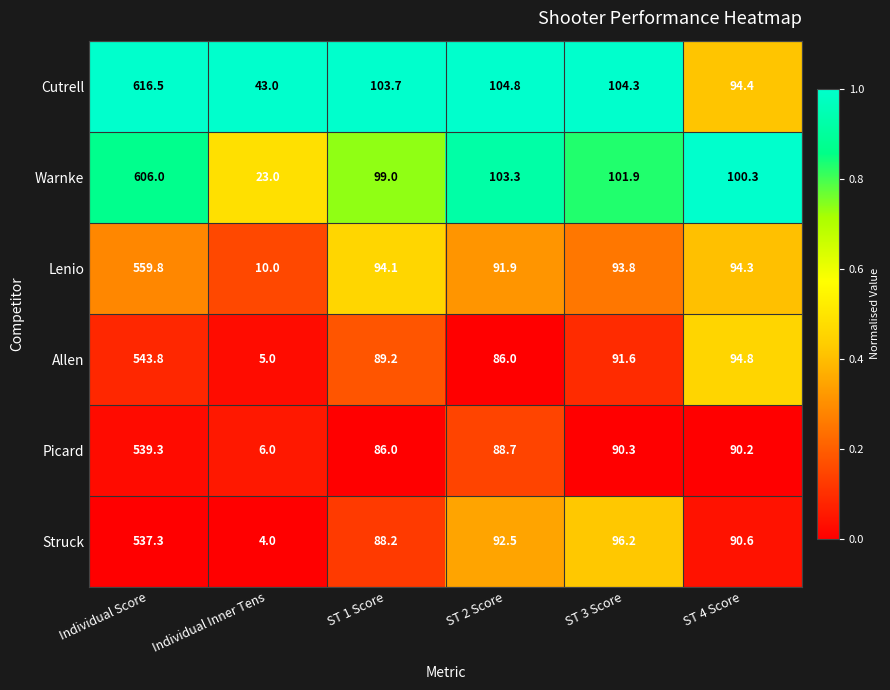

Which series has the largest range (max minus min)?

Warnke